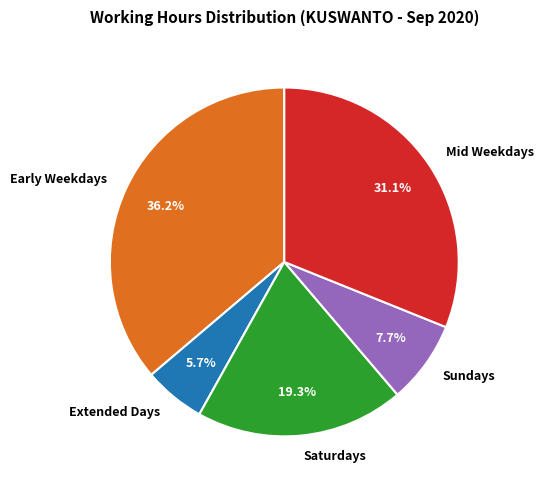

How many segments does this pie chart have?

5